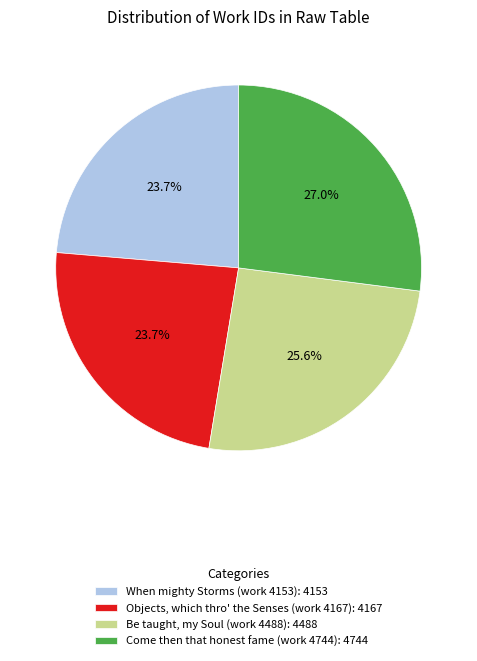

What percentage is the Come then that honest fame (work 4744) slice, to the nearest percent?

27%